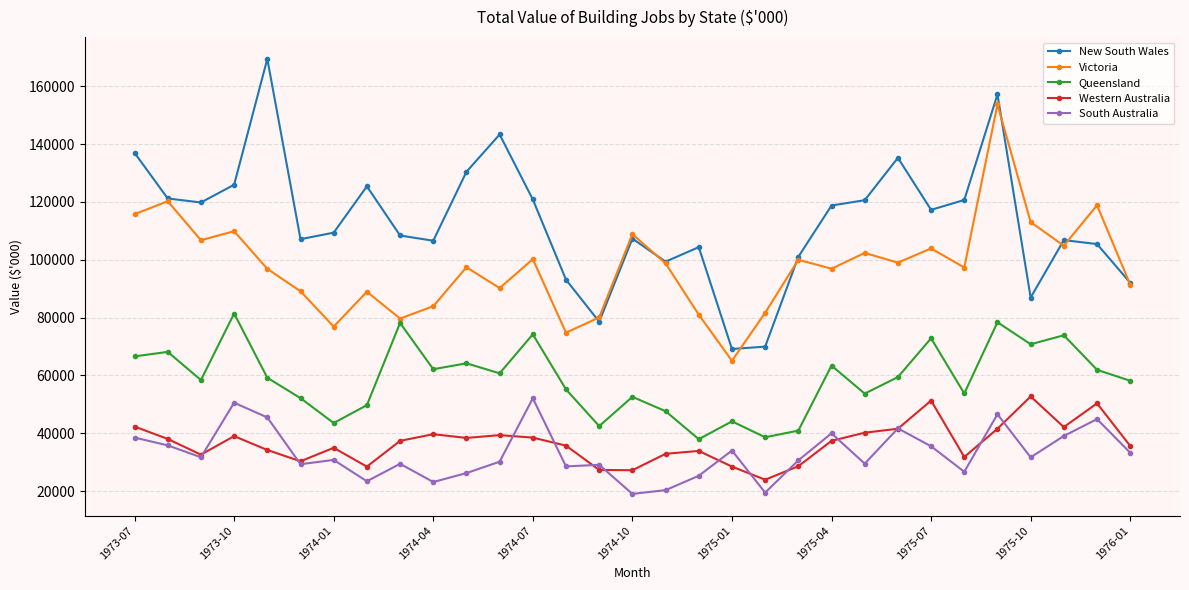

Does the chart have visible grid lines?

Yes